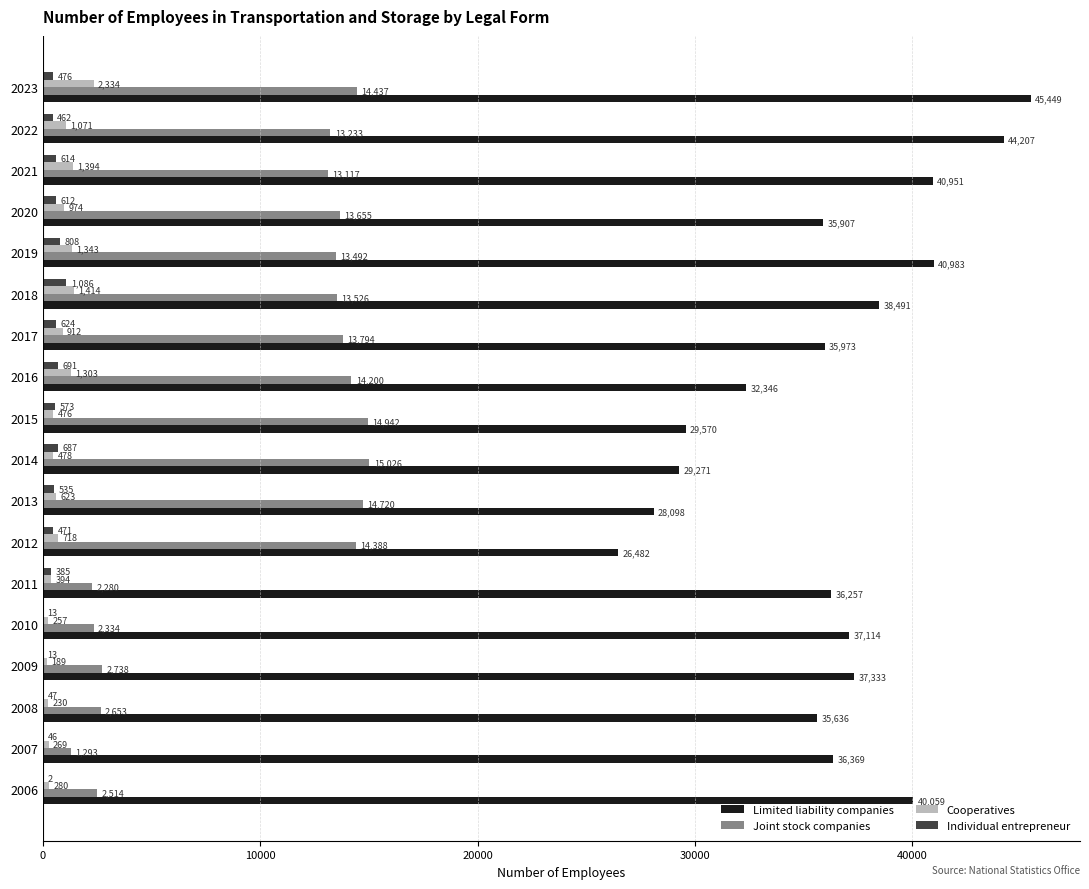

Between 2007 and 2016, which series saw the biggest shift?

Joint stock companies